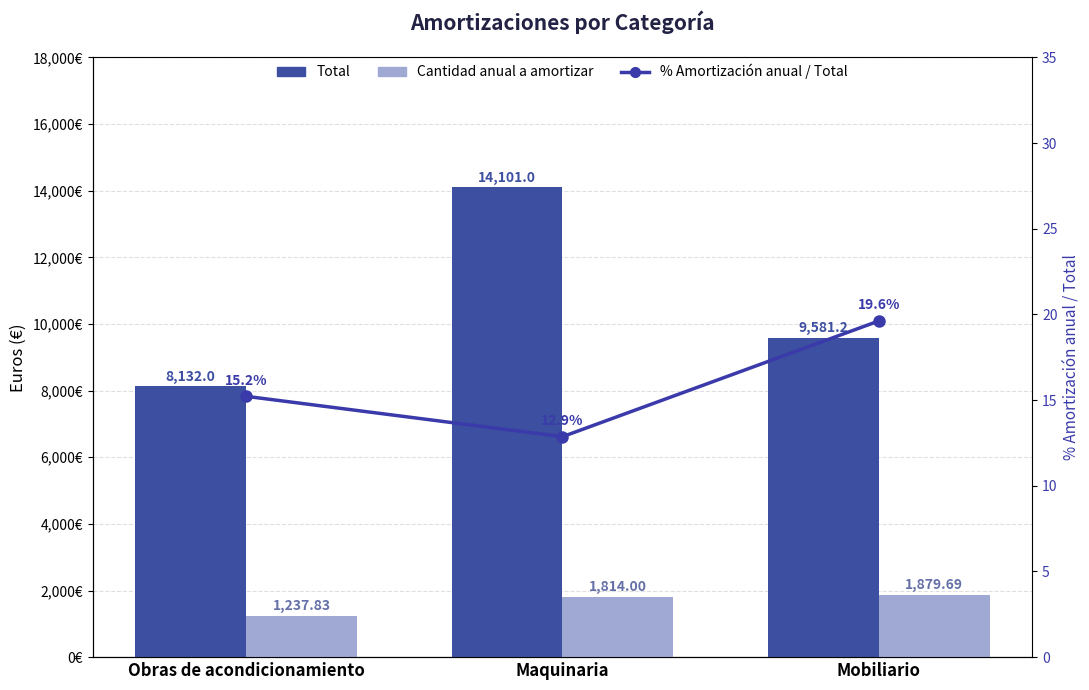

Which series has the largest total across all categories?

Total